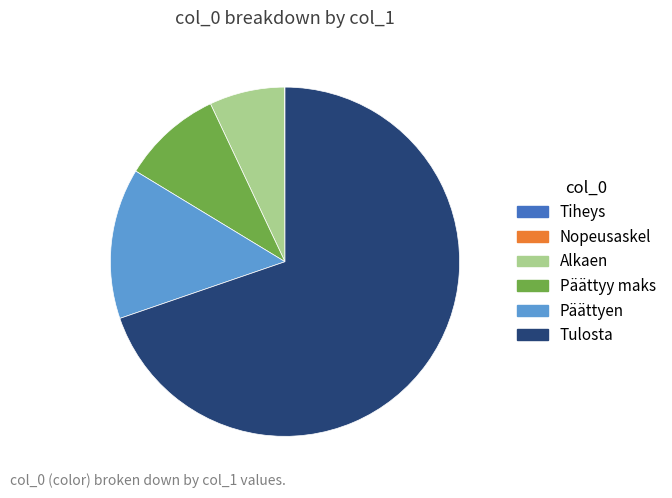

The Päättyen slice represents 8% of the pie. True or false?

False